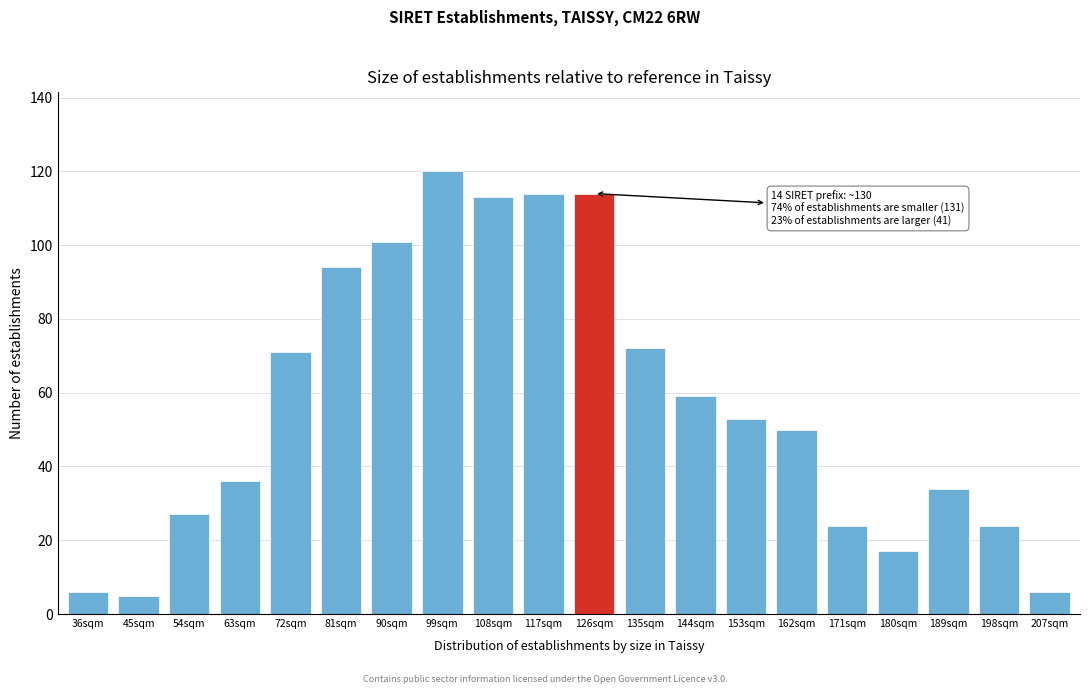

Reading right to left, what are all the values shown in this chart?

207sqm=6	198sqm=24	189sqm=34	180sqm=17	171sqm=24	162sqm=50	153sqm=53	144sqm=59	135sqm=72	126sqm=114	117sqm=114	108sqm=113	99sqm=120	90sqm=101	81sqm=94	72sqm=71	63sqm=36	54sqm=27	45sqm=5	36sqm=6